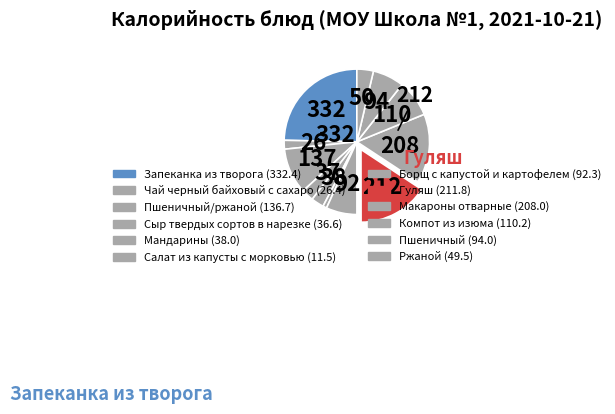

How many slices are in this pie chart?

12